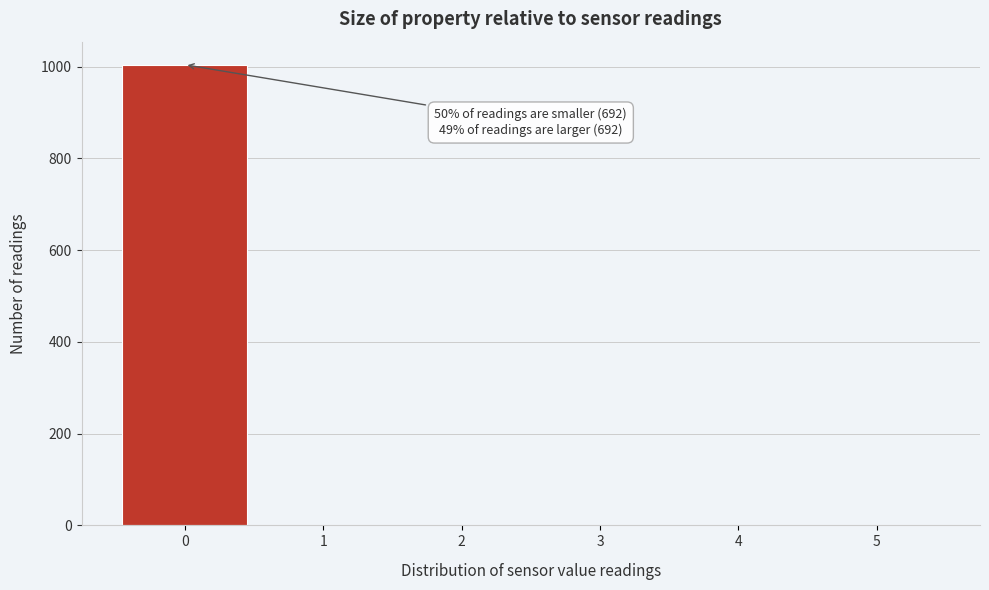

Over which range of the x-axis is the bar tallest?

-0.5 to 0.5